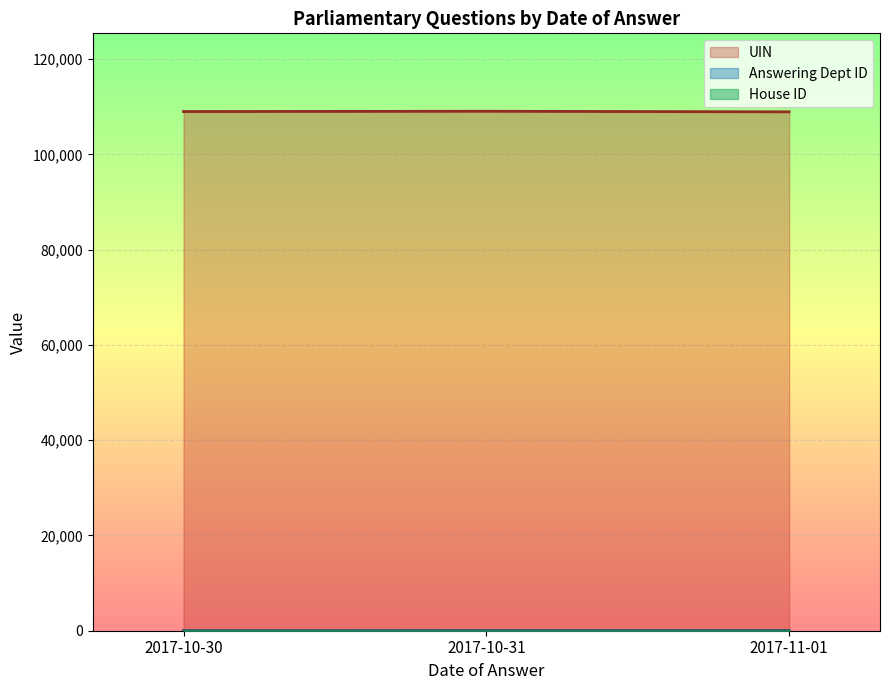

True or false: Answering Dept ID has more than 0 interior local peaks.

True